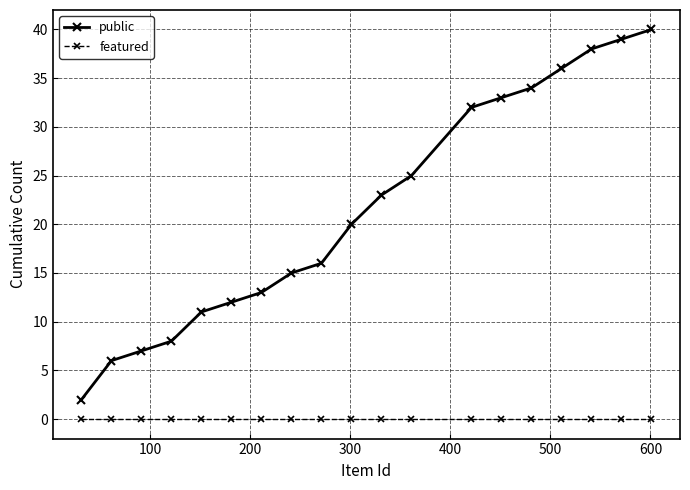

True or false: public and featured cross at least once.

False